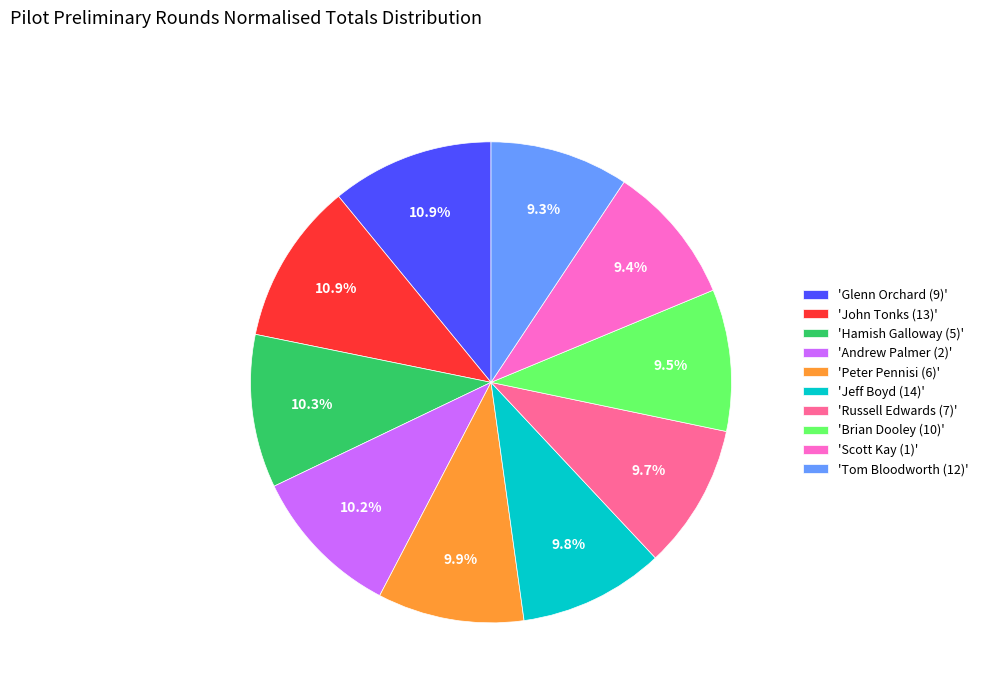

Is there a majority slice in this chart?

No